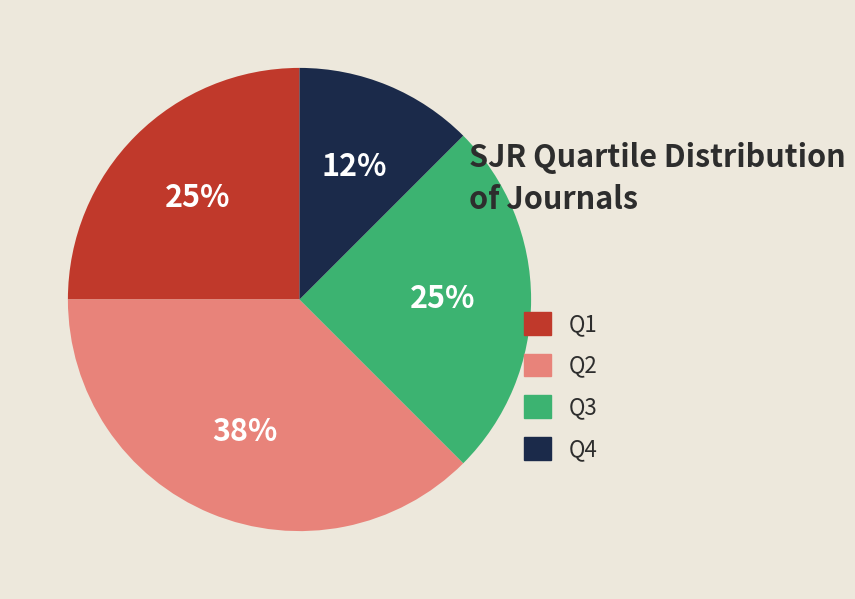

What percentage is the Q1 slice, to the nearest percent?

25%